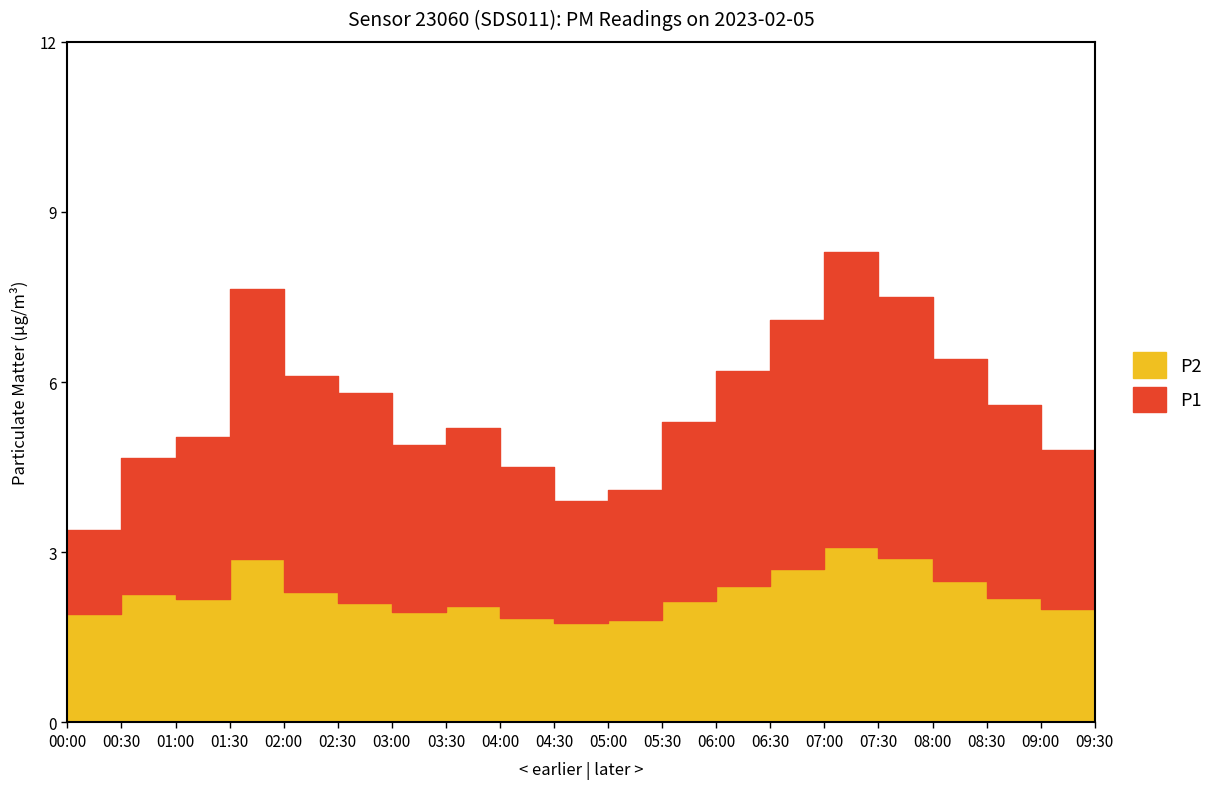

True or false: P1 and P2 intersect in this chart.

False